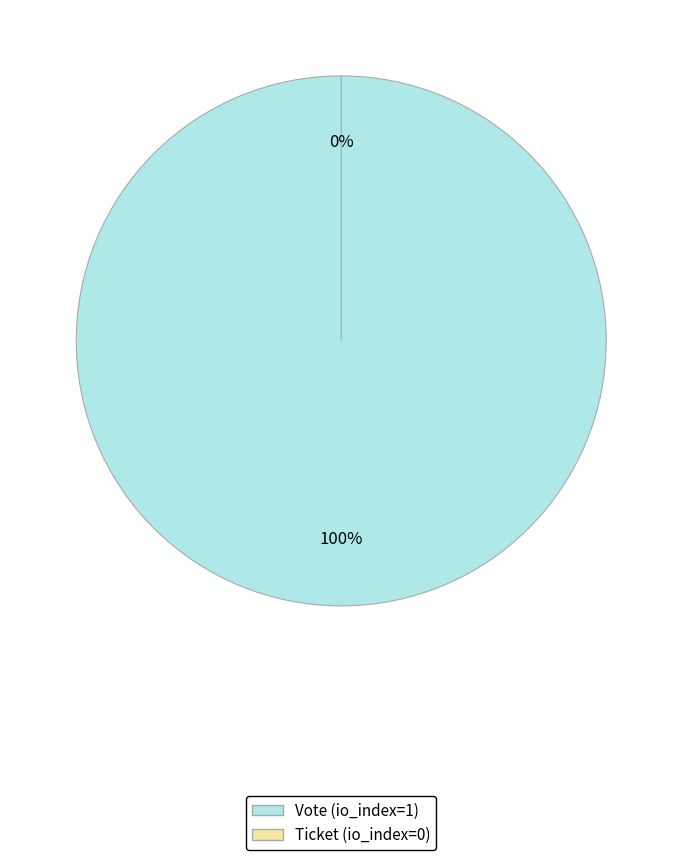

What is the largest slice in the pie chart?

Vote (io_index=1)